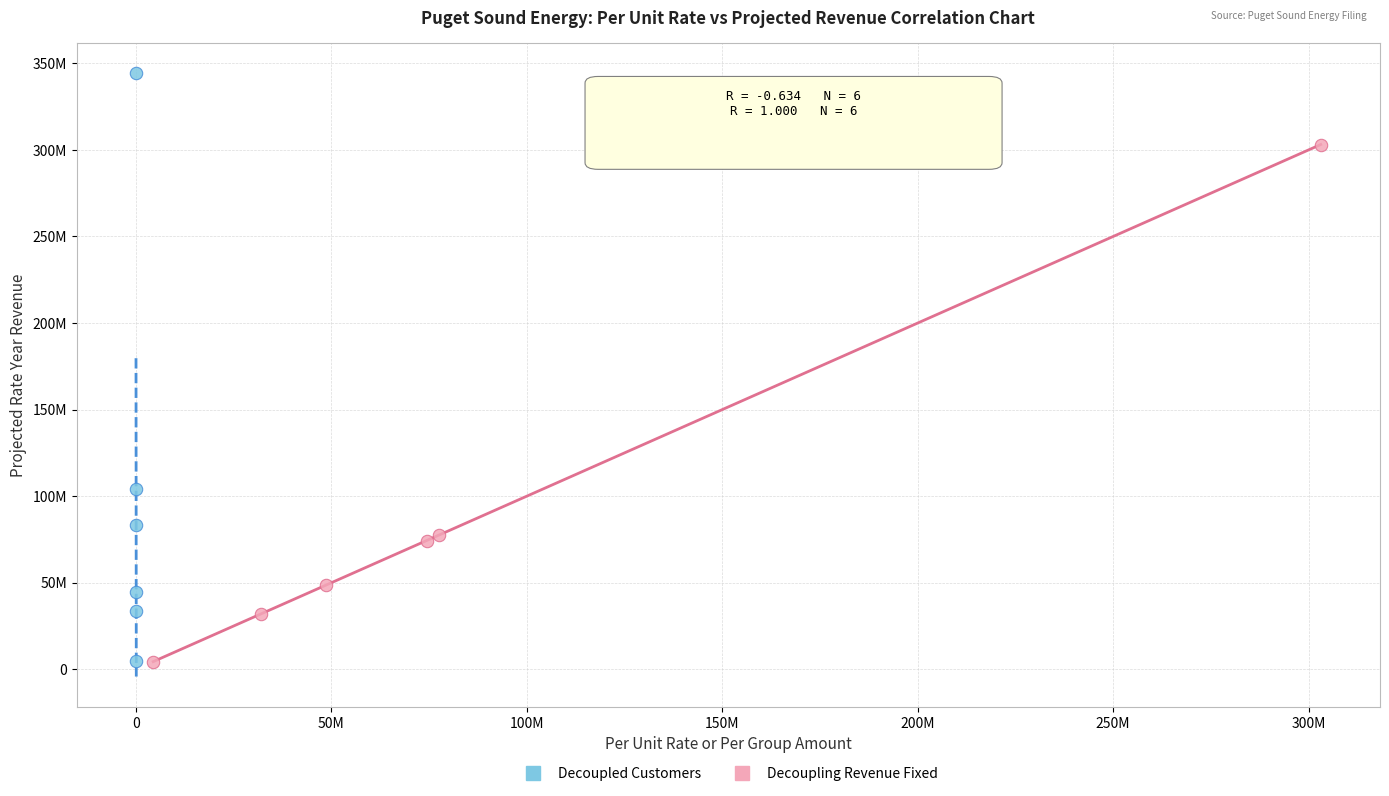

What are all the series names shown in the legend?

Decoupled Customers, Decoupling Revenue Fixed